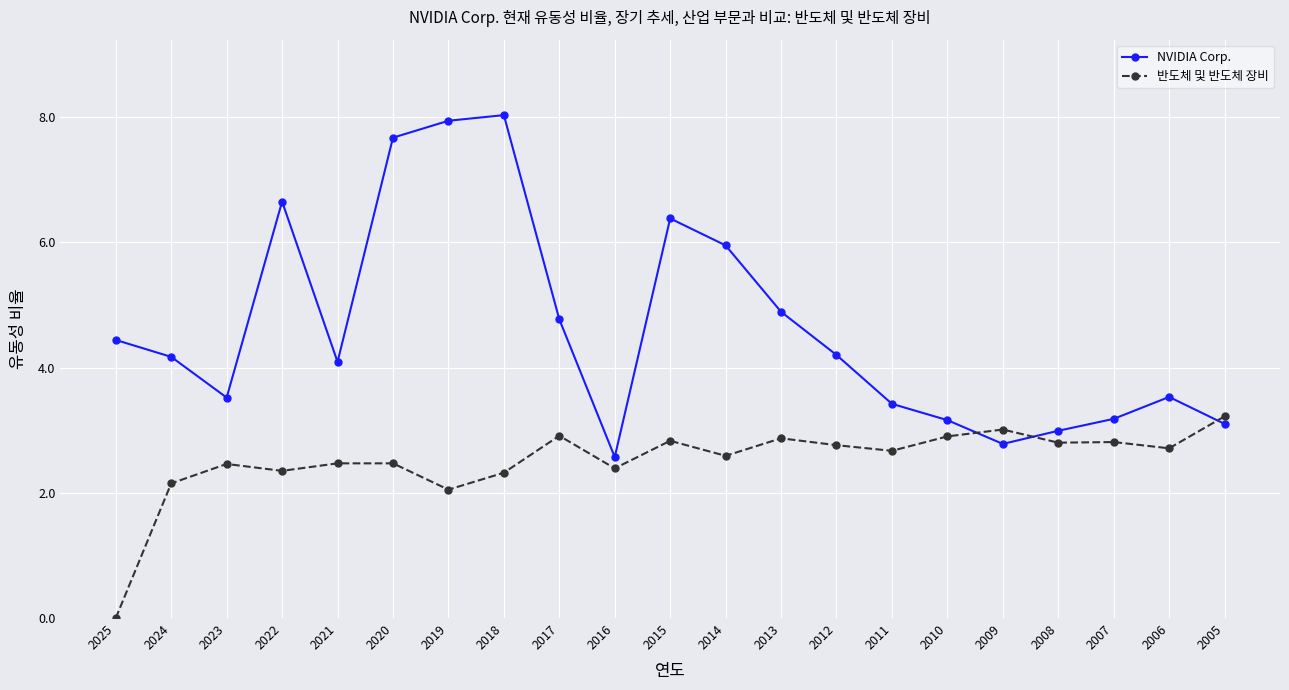

What is the maximum value for 반도체 및 반도체 장비?

3.2